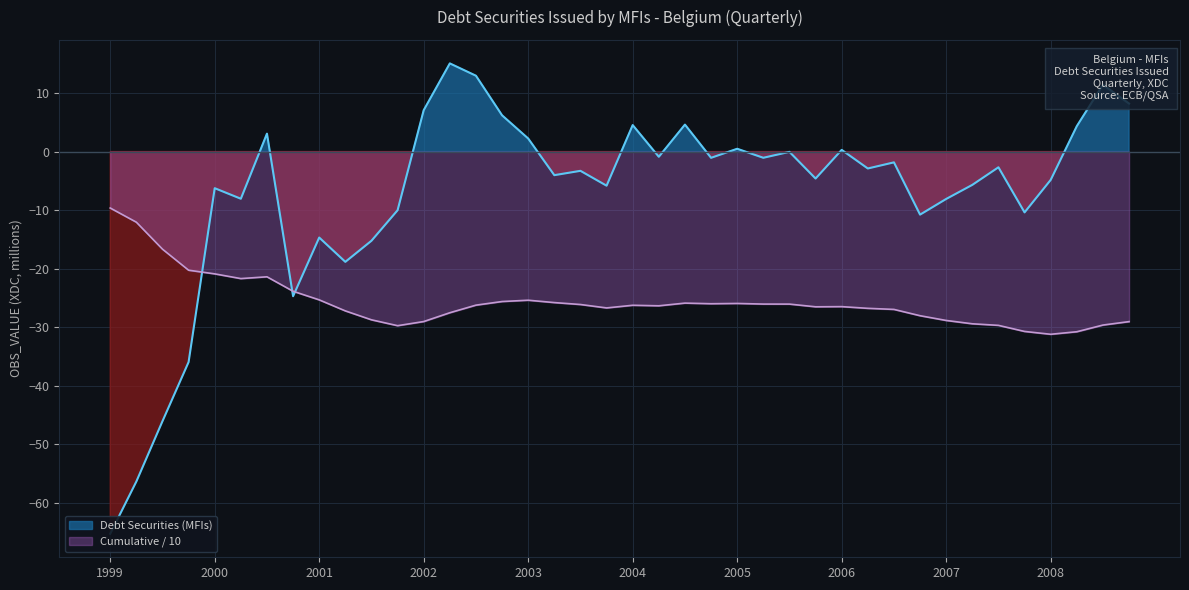

True or false: Cumulative / 10 has a value of -33.6 at 2001.

False